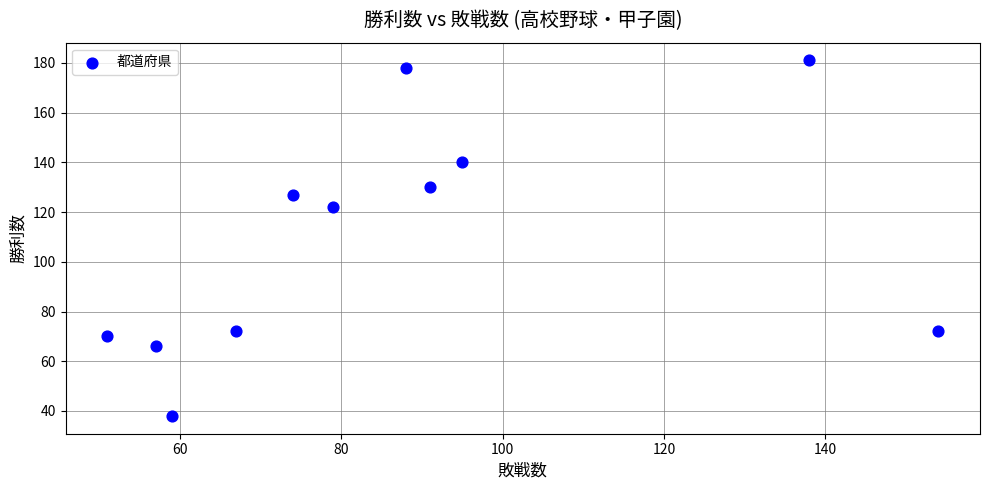

What Y value in the scatter plot is closest to 109?

122